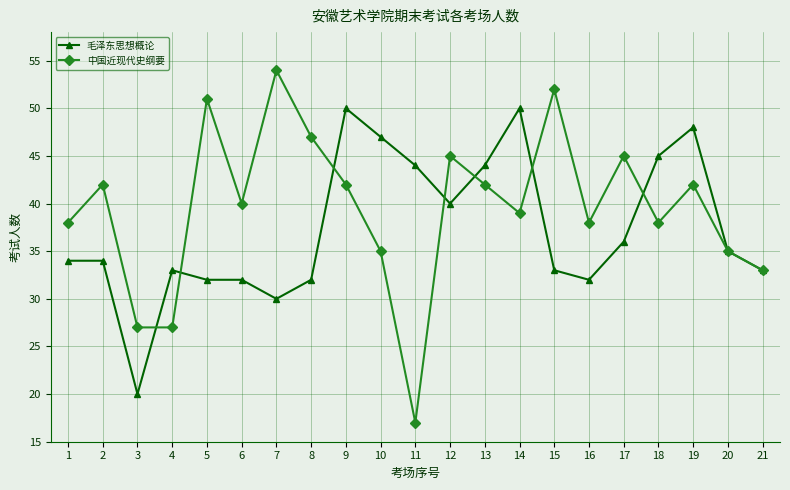

How many lines are shown in the chart?

2